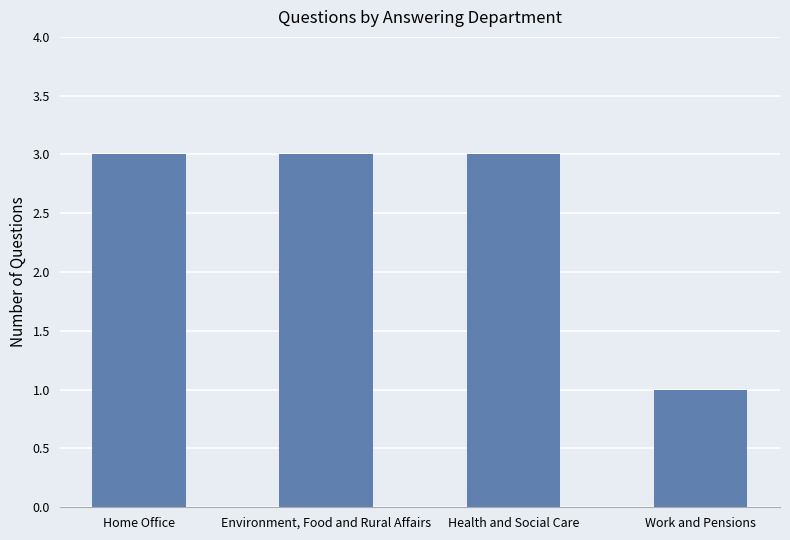

What is the change in value from Health and Social Care to Work and Pensions?

-2